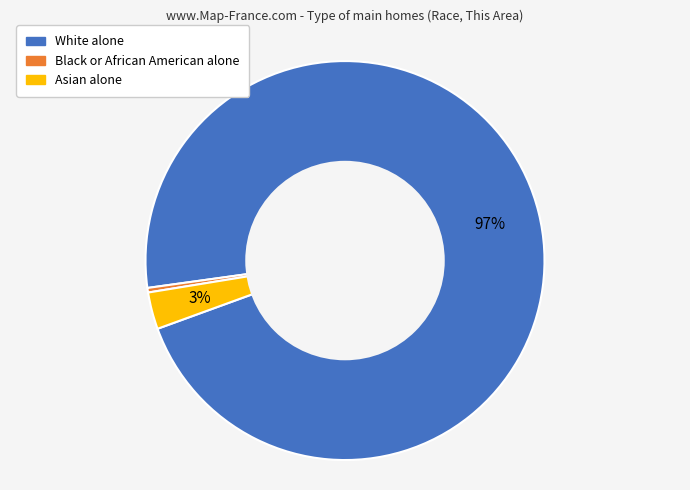

Count the number of slices in the pie.

3